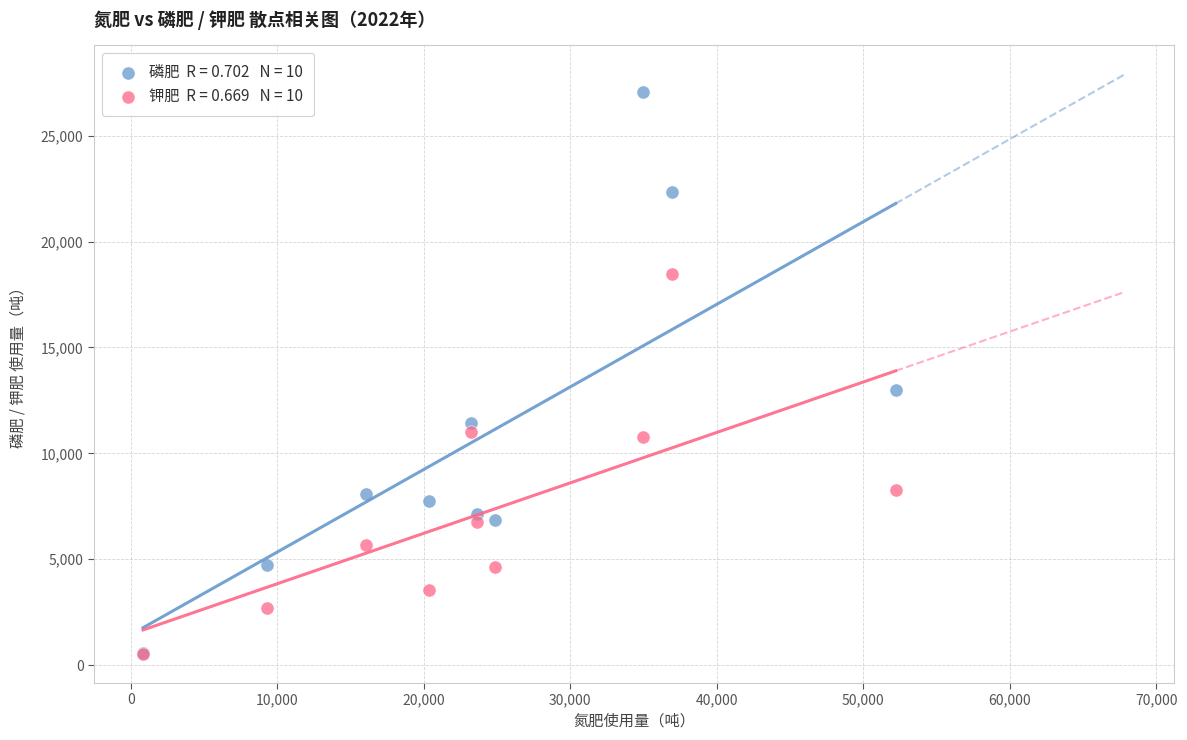

Across all series, what Y value is closest to 13788?

13001.0